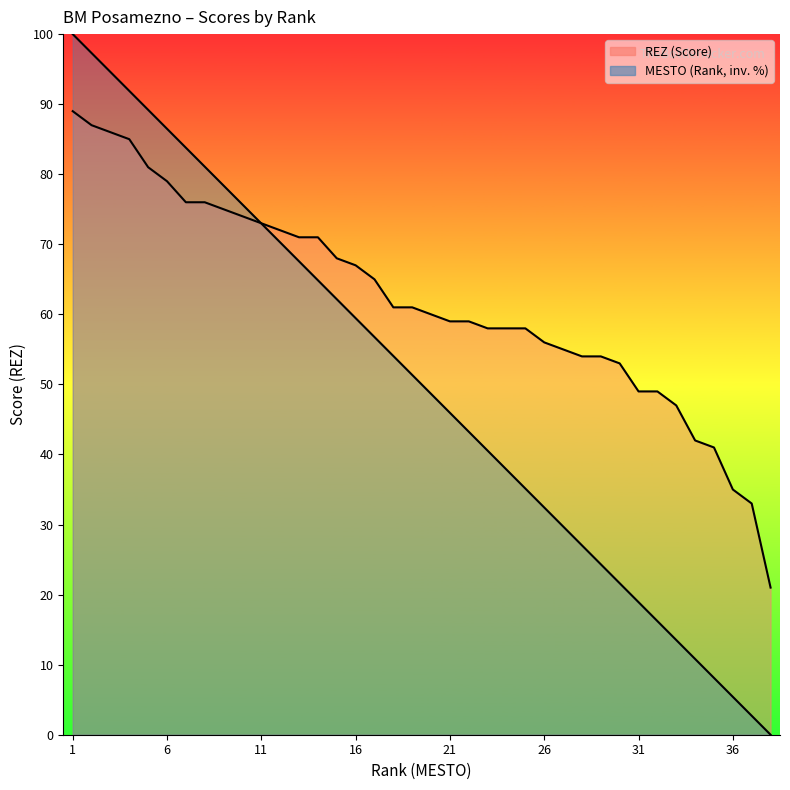

Is it true that MESTO (Rank) equals 43.3 at 12?

False